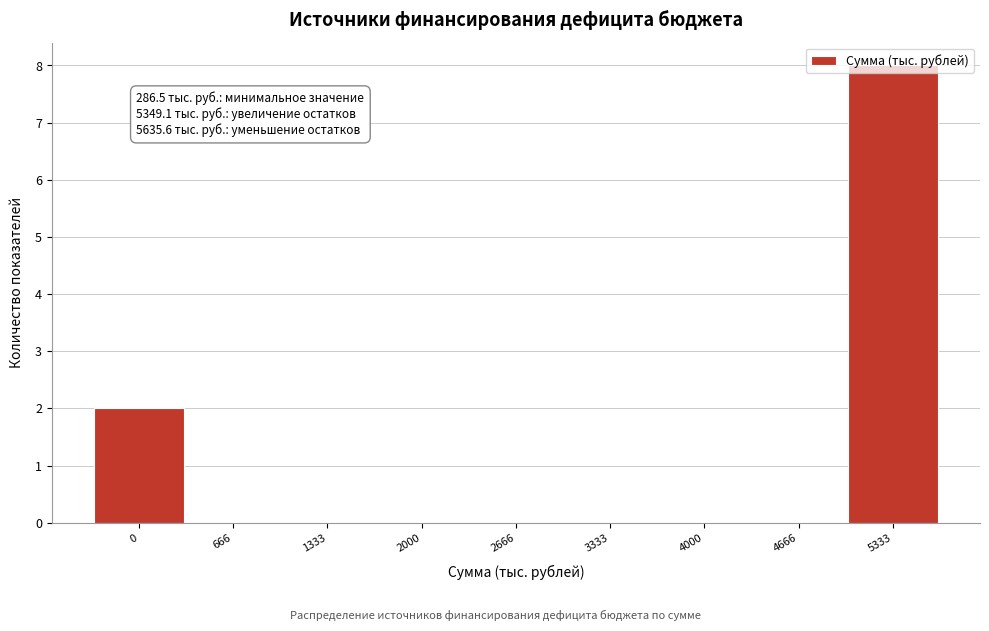

The chart shows a value of 0 at 2666. True or false?

True